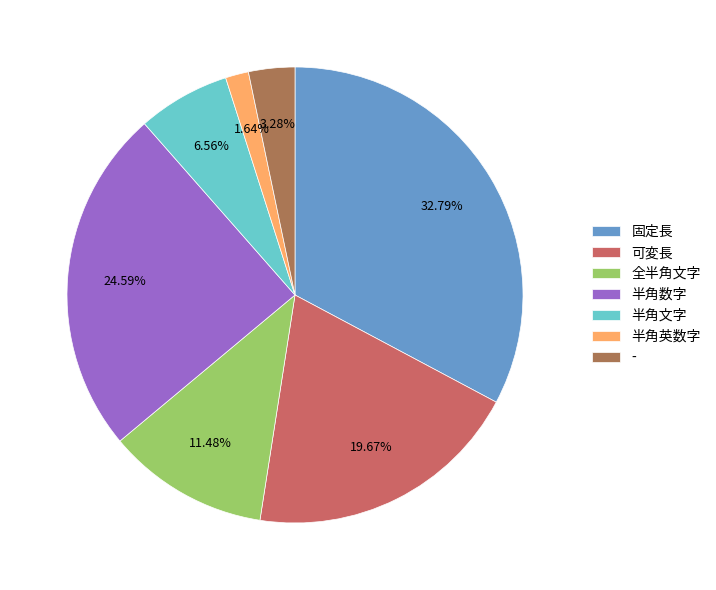

Which has a higher value, 固定長 or 半角文字?

固定長